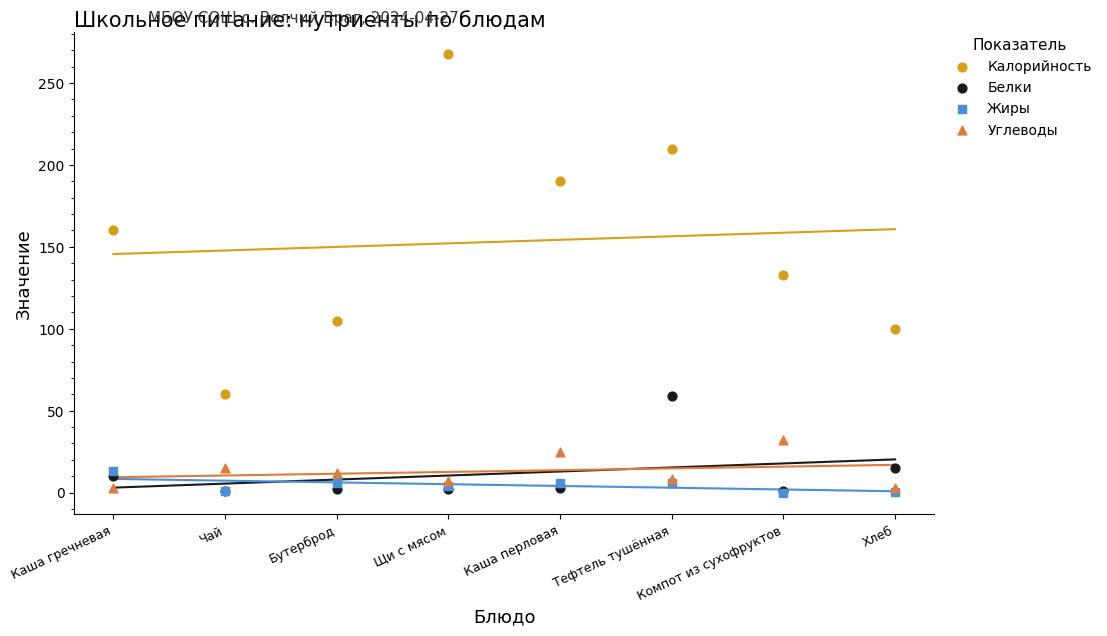

In the Калорийность series, what Y value is closest to 163?

160.0